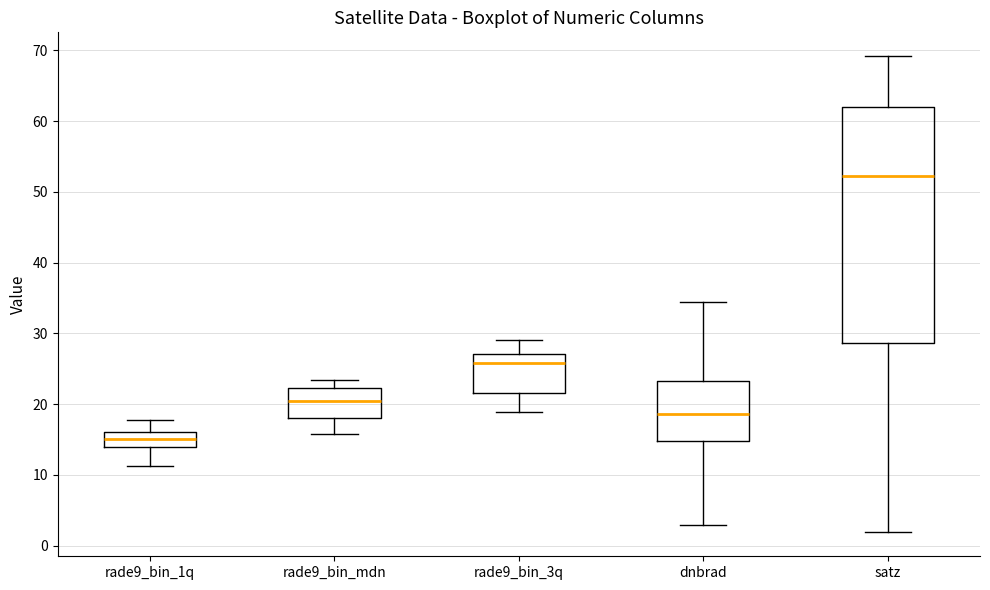

Where is the lower edge of the box for satz on the y-axis? The values are not printed on the chart, so give them approximately, as read against the axis.

29